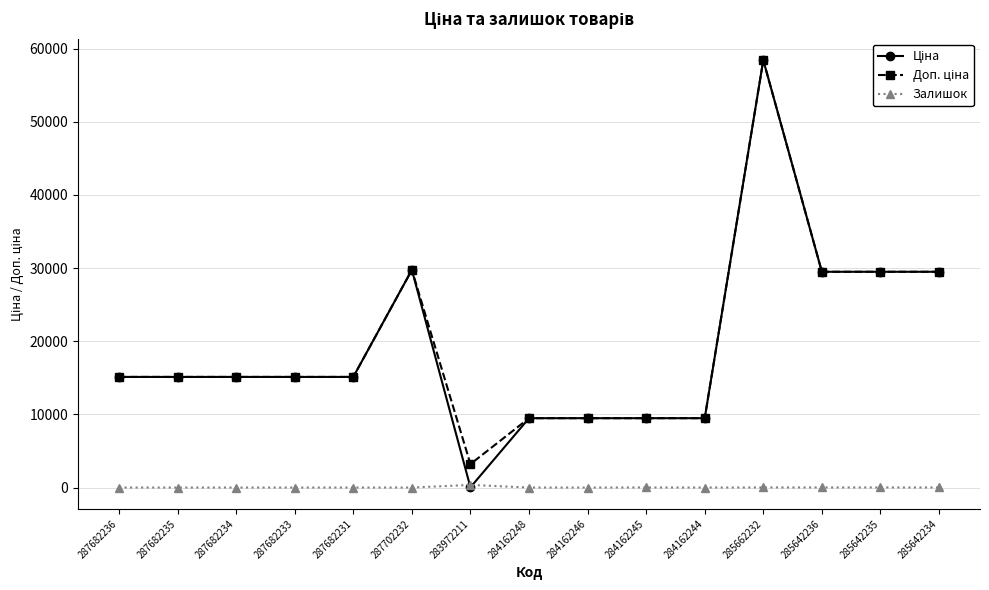

At which category is the sum across all series the highest?

285662232